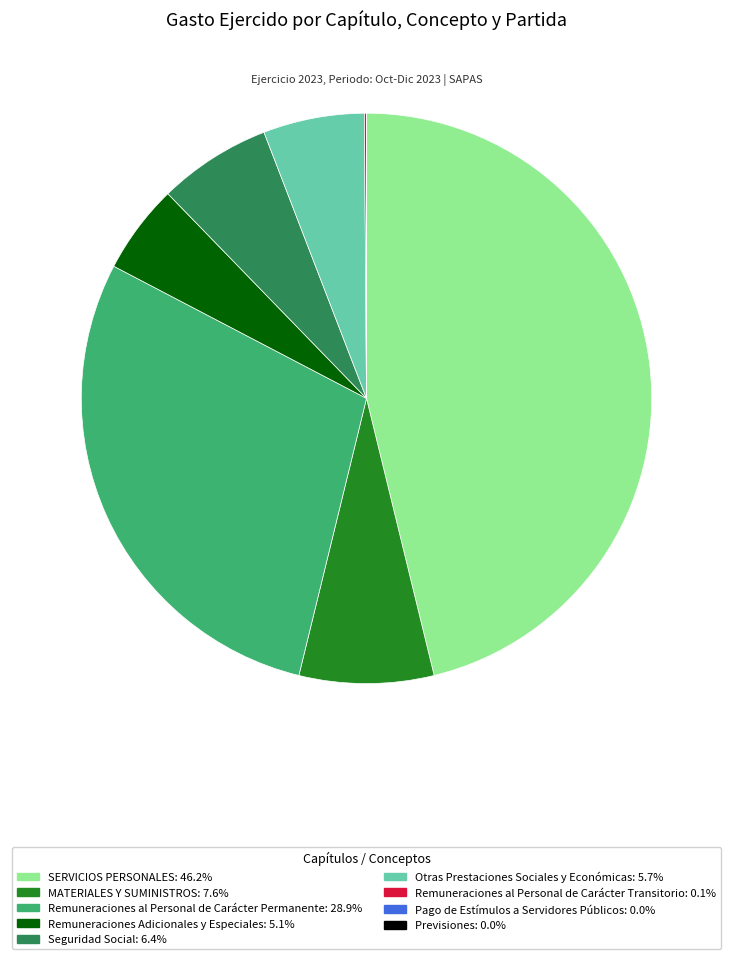

Does any single category account for the majority?

No